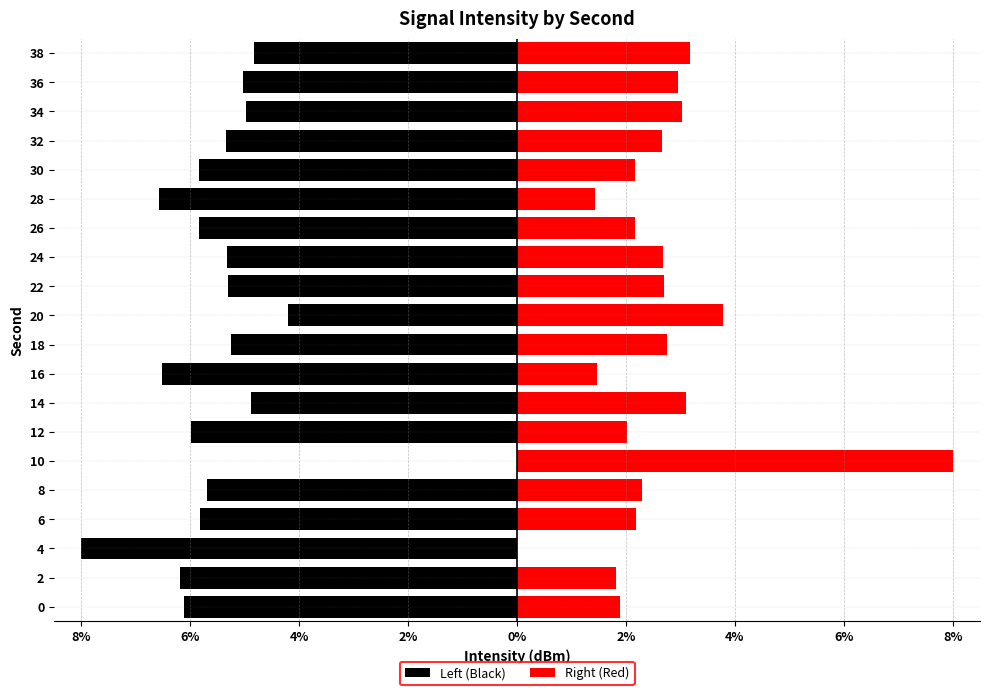

What is the difference between the maximum and minimum values in the Right (Red) series?

8.0